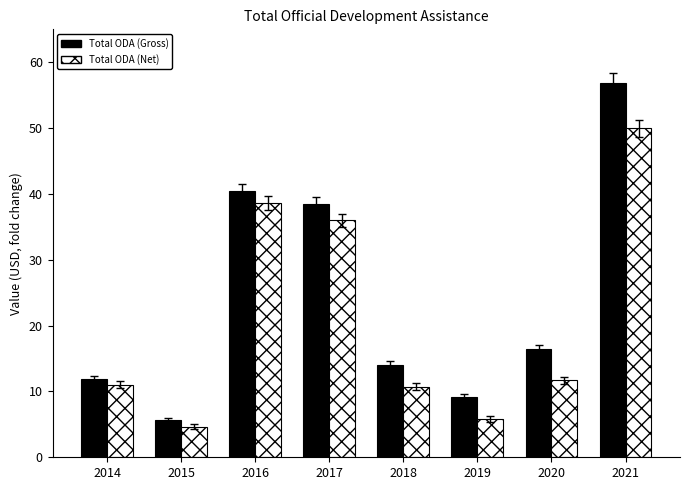

How many bars are there in total?

16